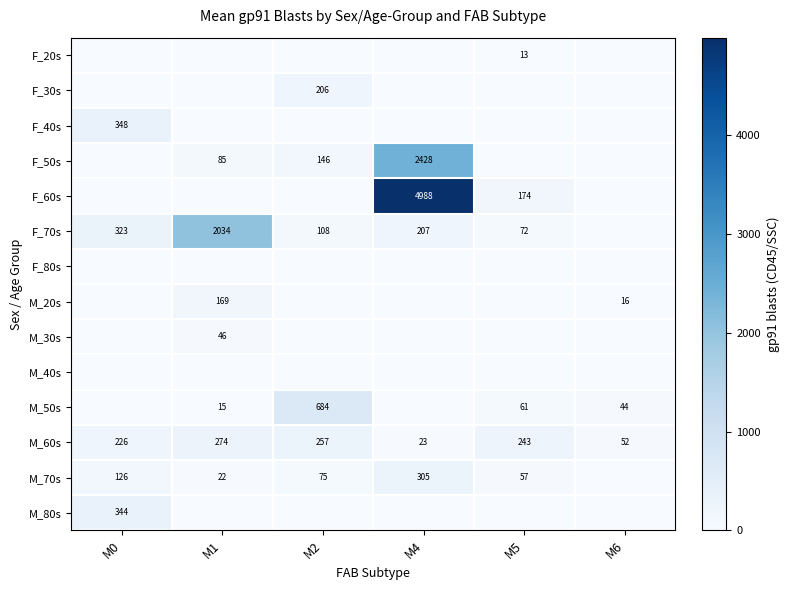

At which category does the chart reach its minimum across all series?

M0